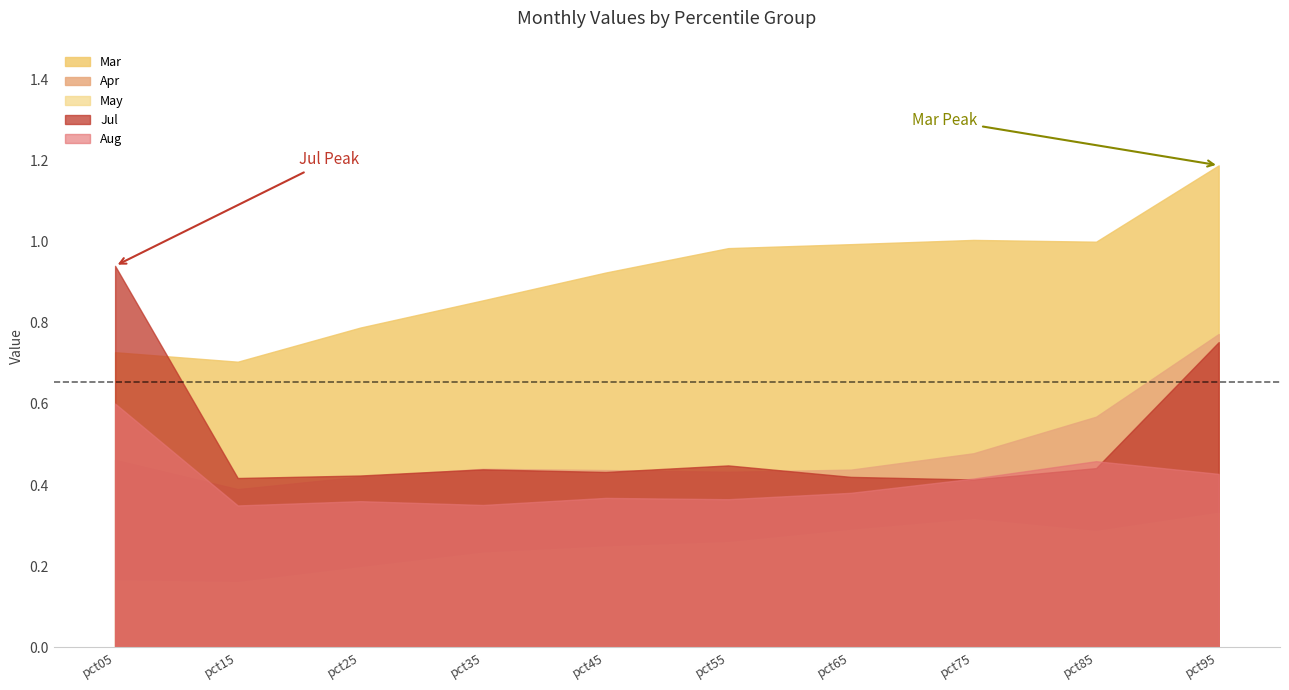

How many times do Aug and Jul cross each other?

2